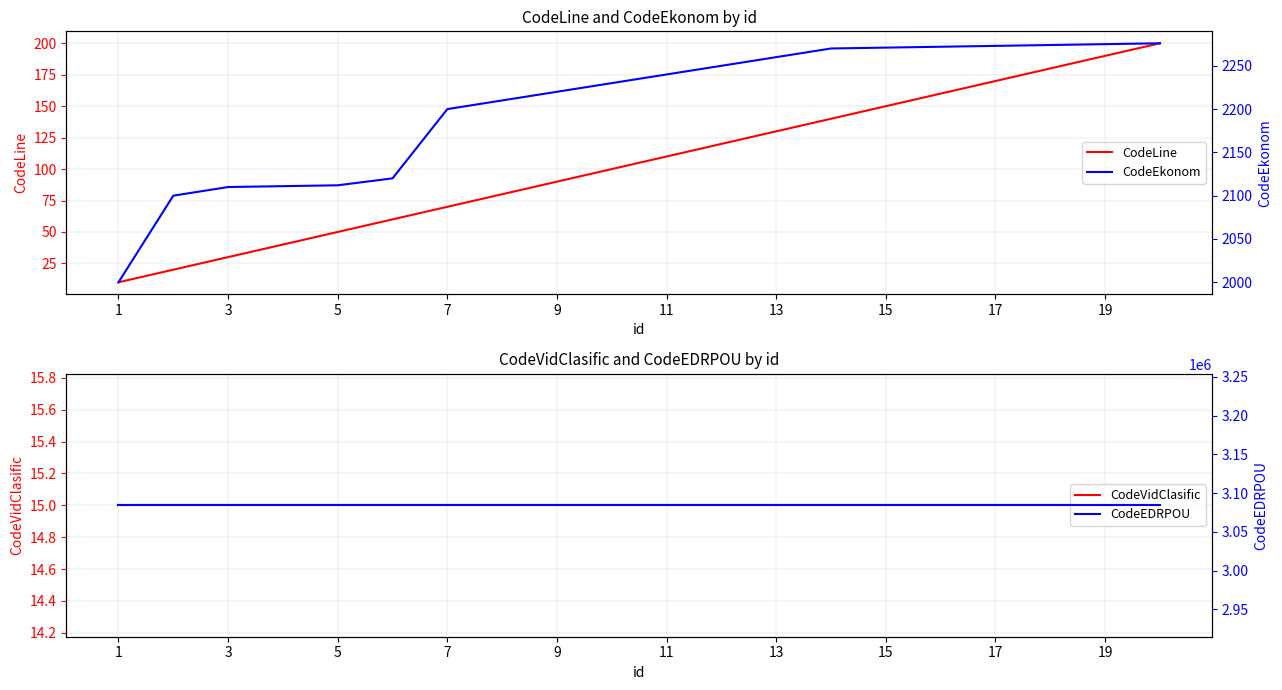

What is the maximum value for CodeLine?

200